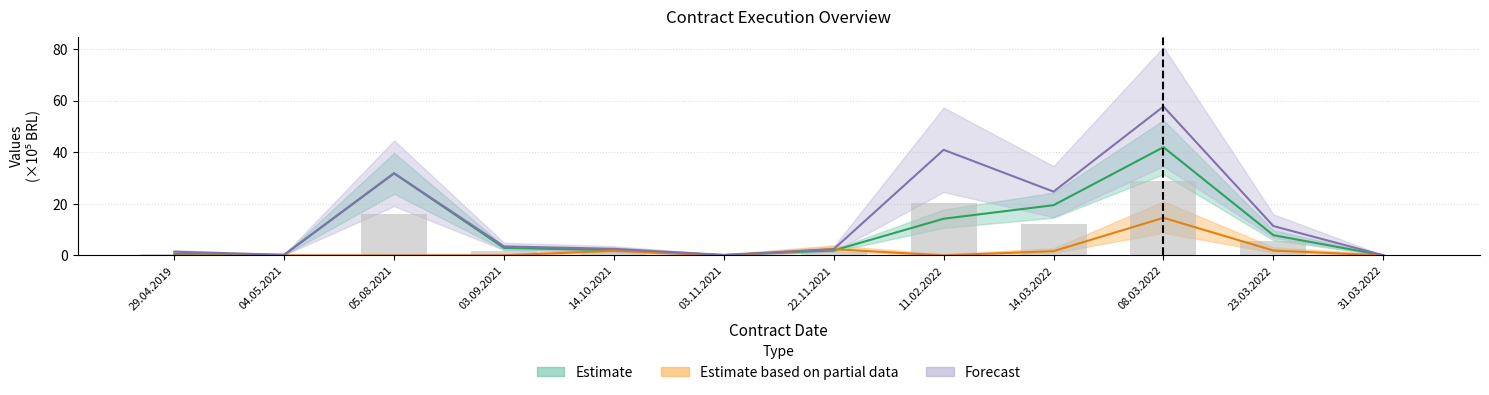

Does the chart contain stacked bars?

No